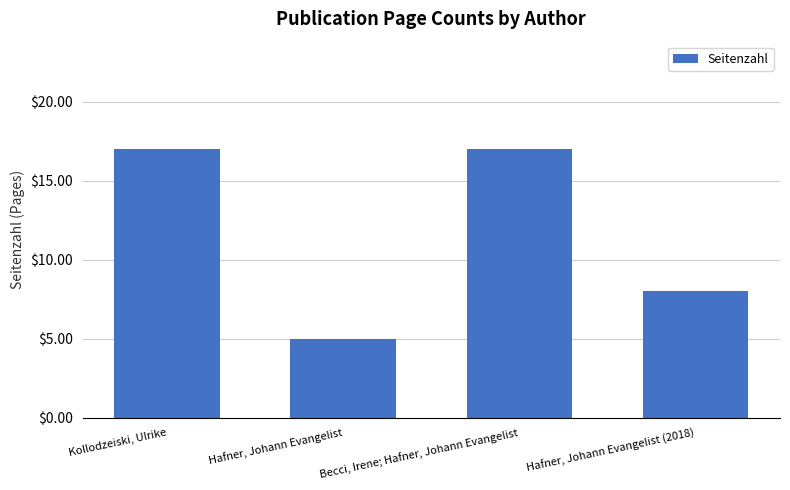

How many series are shown in this chart?

1